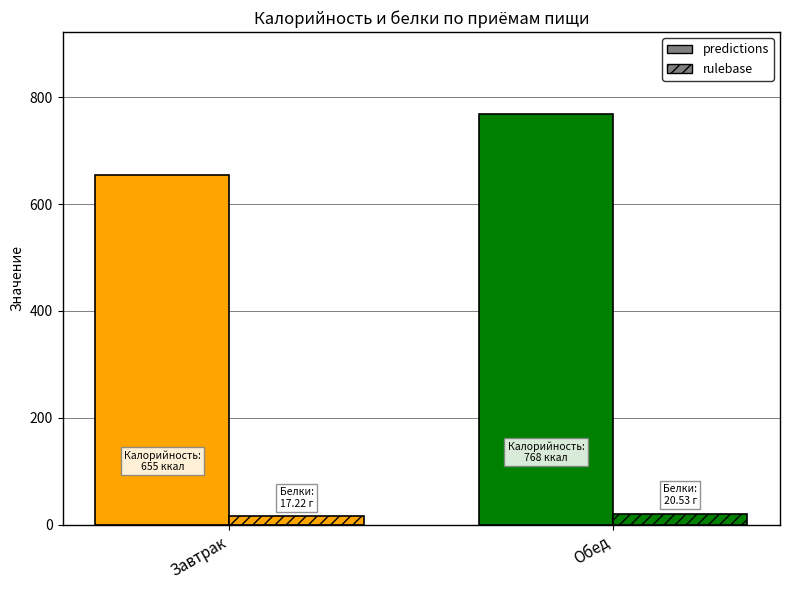

Rank the series by their average value, from highest to lowest.

predictions, rulebase